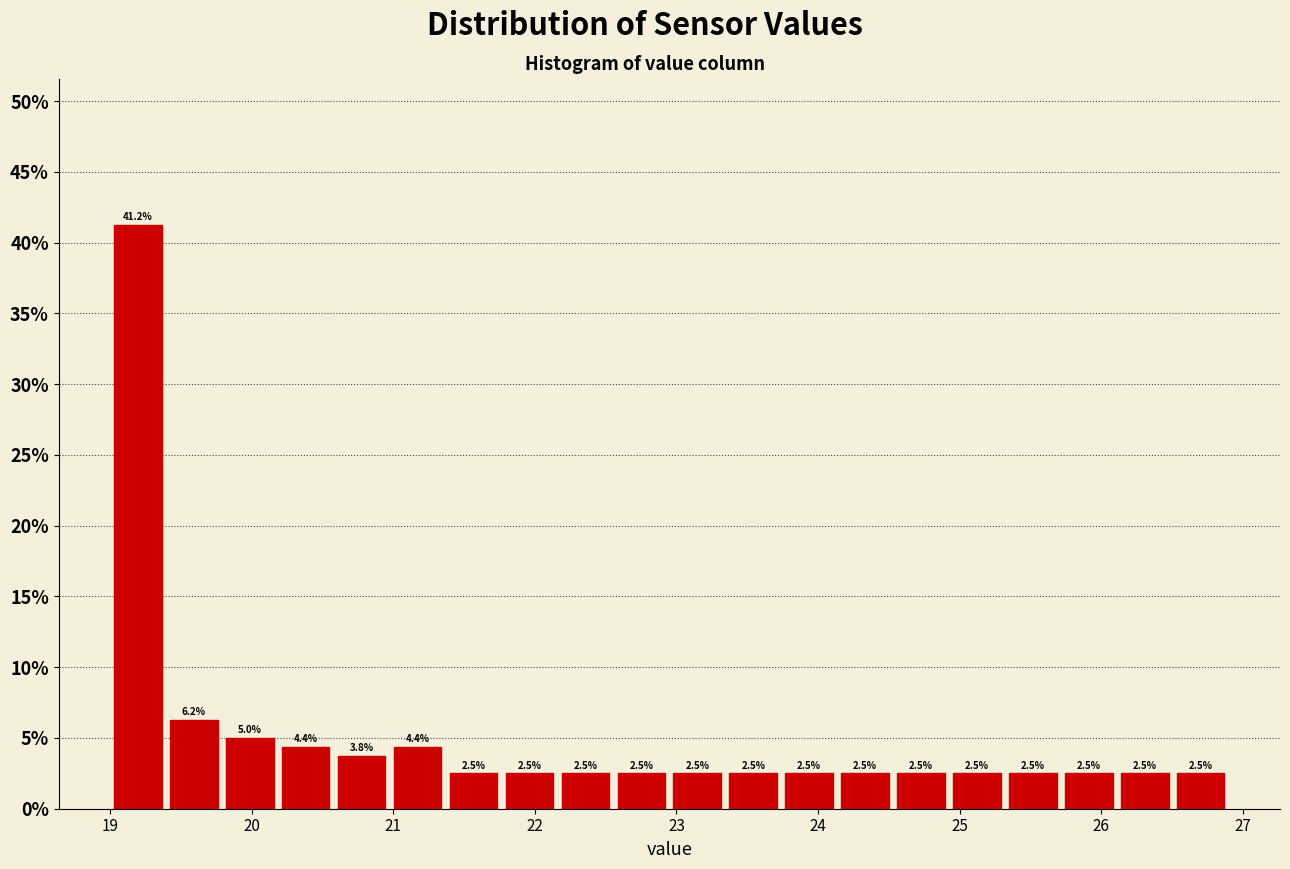

Around what value on the x-axis is the tallest bar? Give the approximate position of its centre, as read against the axis.

19.2